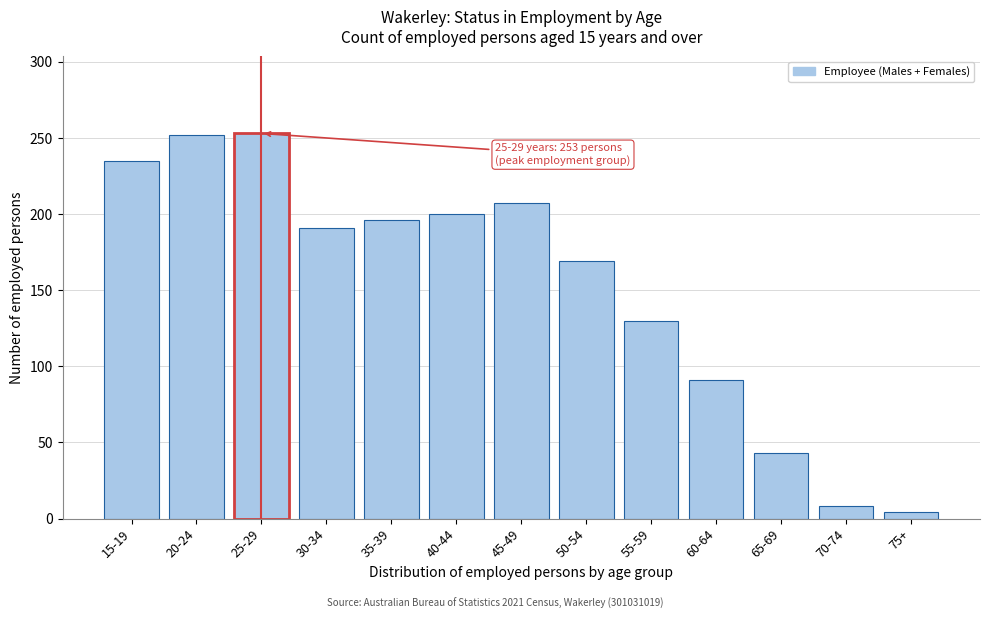

What is the difference between the second highest and second lowest values?

244